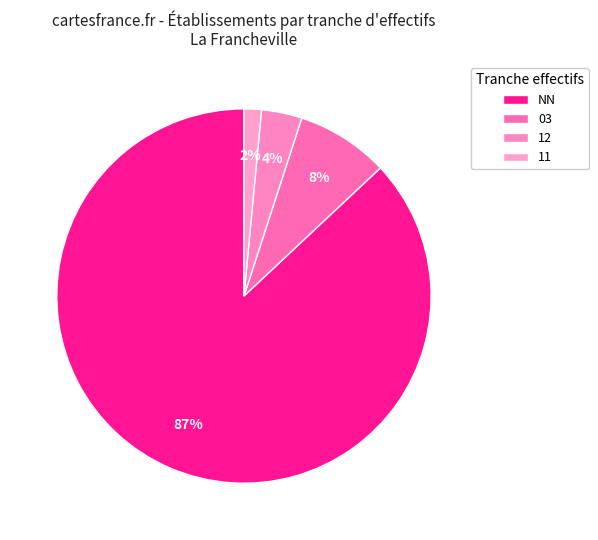

Rank the categories by value from lowest to highest.

11, 12, 03, NN